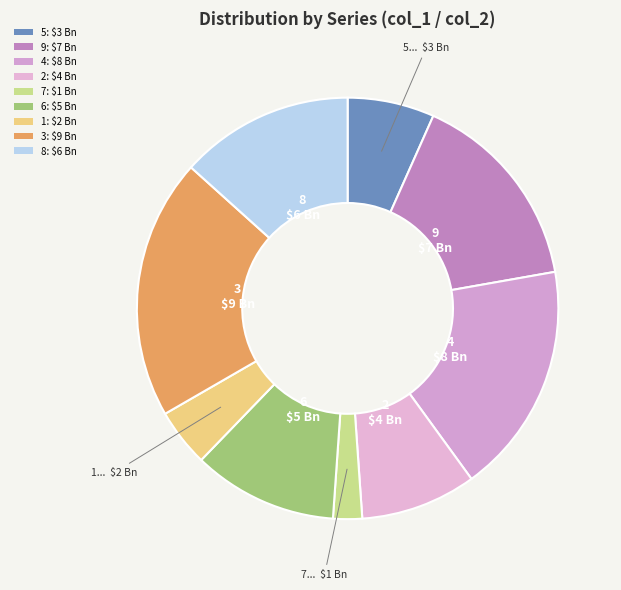

What is the change in value from 9 to 8?

-1